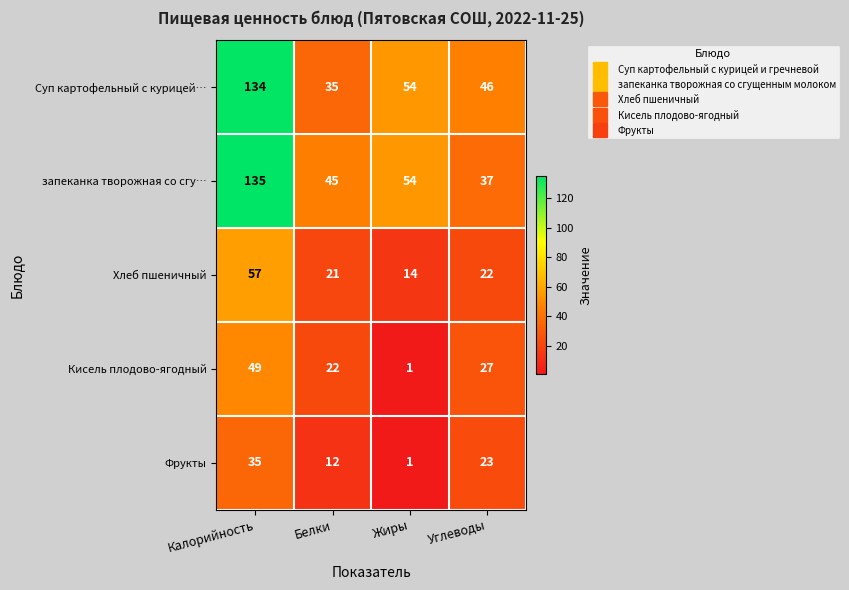

Which series has the largest total across all categories?

запеканка творожная со сгу…